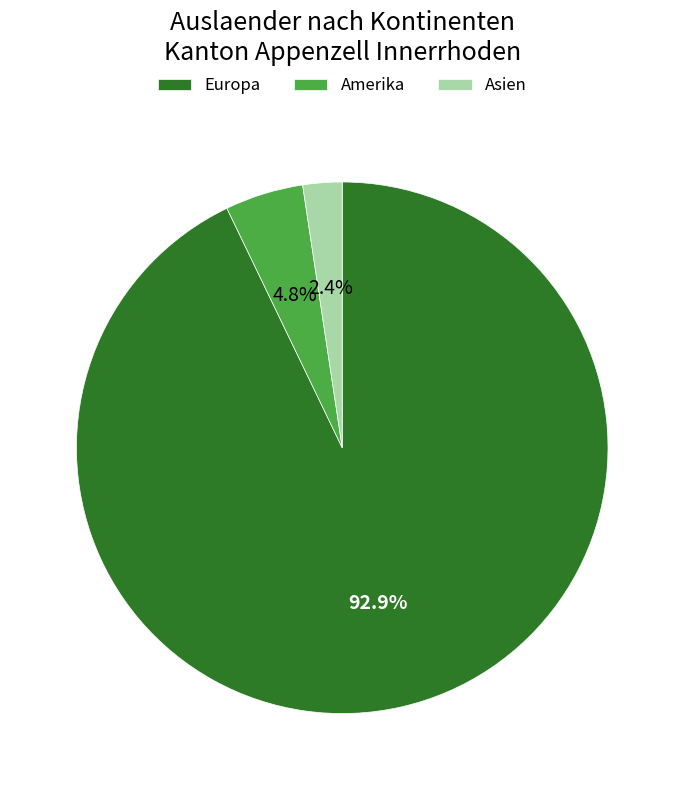

How many segments does this pie chart have?

3